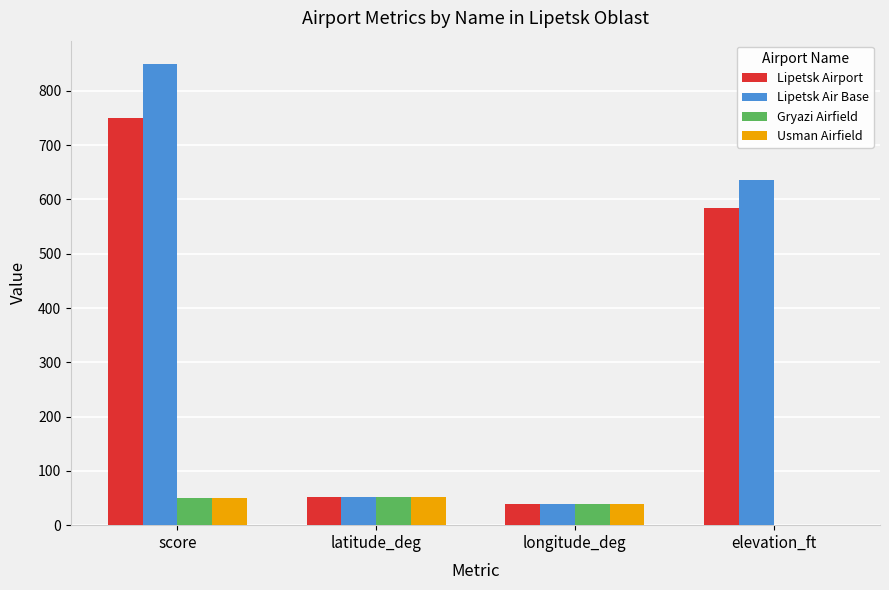

Which series has the largest total across all categories?

Lipetsk Air Base